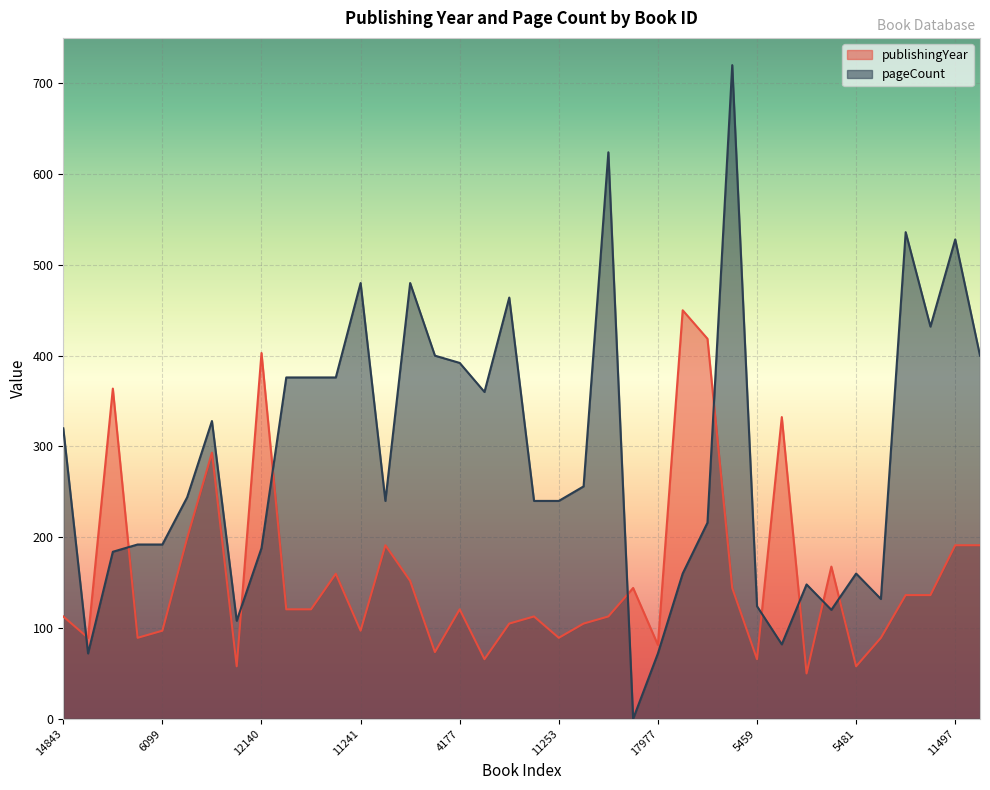

Reading left to right, what are all the values shown in this chart?

publishingYear: 112.7	89.2	363.7	89.2	97.1	199.0	293.1	57.8	402.9	120.6	120.6	159.8	97.1	191.2	152.0	73.5	120.6	65.7	104.9	112.7	89.2	104.9	112.7	144.1	81.4	450.0	418.6	144.1	65.7	332.4	50.0	167.6	57.8	89.2	136.3	136.3	191.2	191.2
pageCount: 320.0	72.0	184.0	192.0	192.0	244.0	328.0	108.0	188.0	376.0	376.0	376.0	480.0	240.0	480.0	400.0	392.0	360.0	464.0	240.0	240.0	256.0	624.0	0.0	72.0	160.0	216.0	720.0	124.0	82.0	148.0	120.0	160.0	132.0	536.0	432.0	528.0	400.0